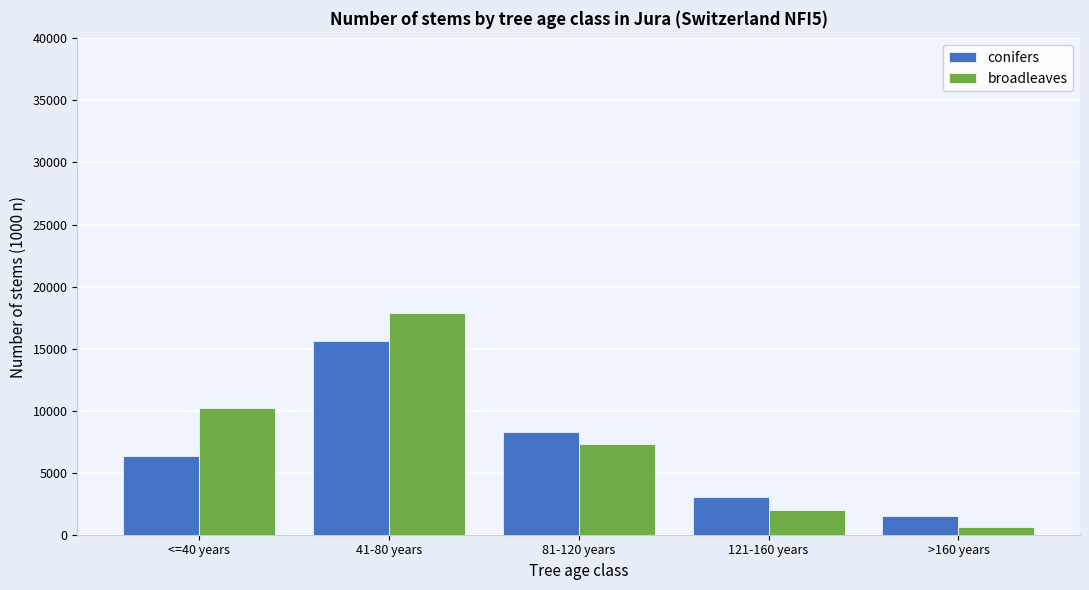

Reading left to right, transcribe all the data shown in this chart.

conifers: <=40 years=6324	41-80 years=15604	81-120 years=8246	121-160 years=3077	>160 years=1485
broadleaves: <=40 years=10237	41-80 years=17878	81-120 years=7305	121-160 years=1996	>160 years=618